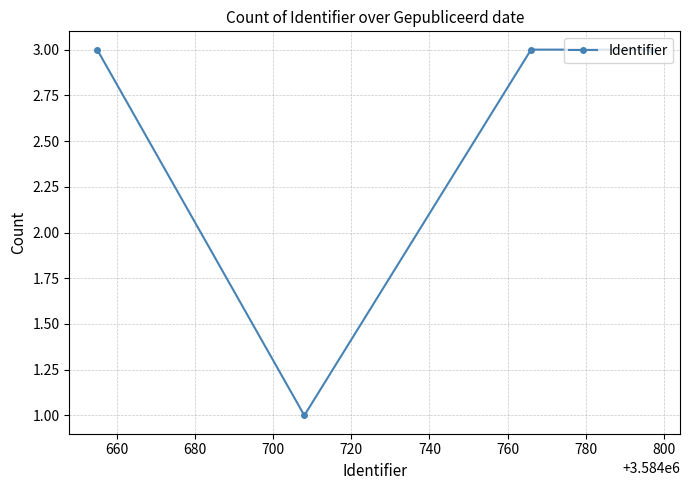

How many points are lower than both their immediate neighbors (excluding endpoints)?

1